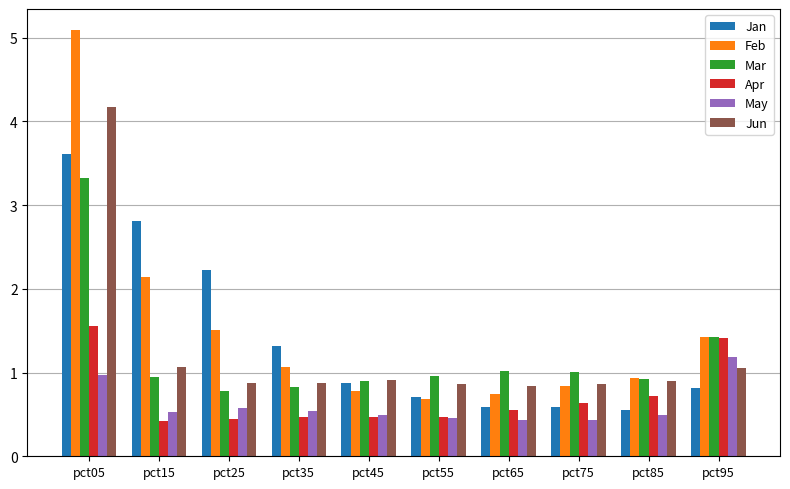

What is the difference between the second highest and second lowest values in the May series?

0.5